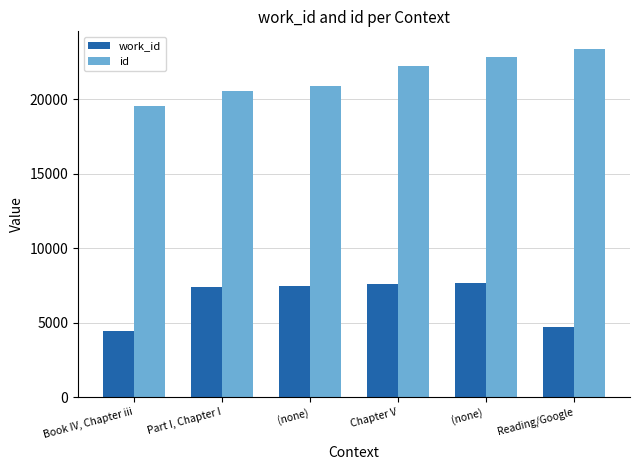

At which category does the chart reach its peak across all series?

Reading/Google